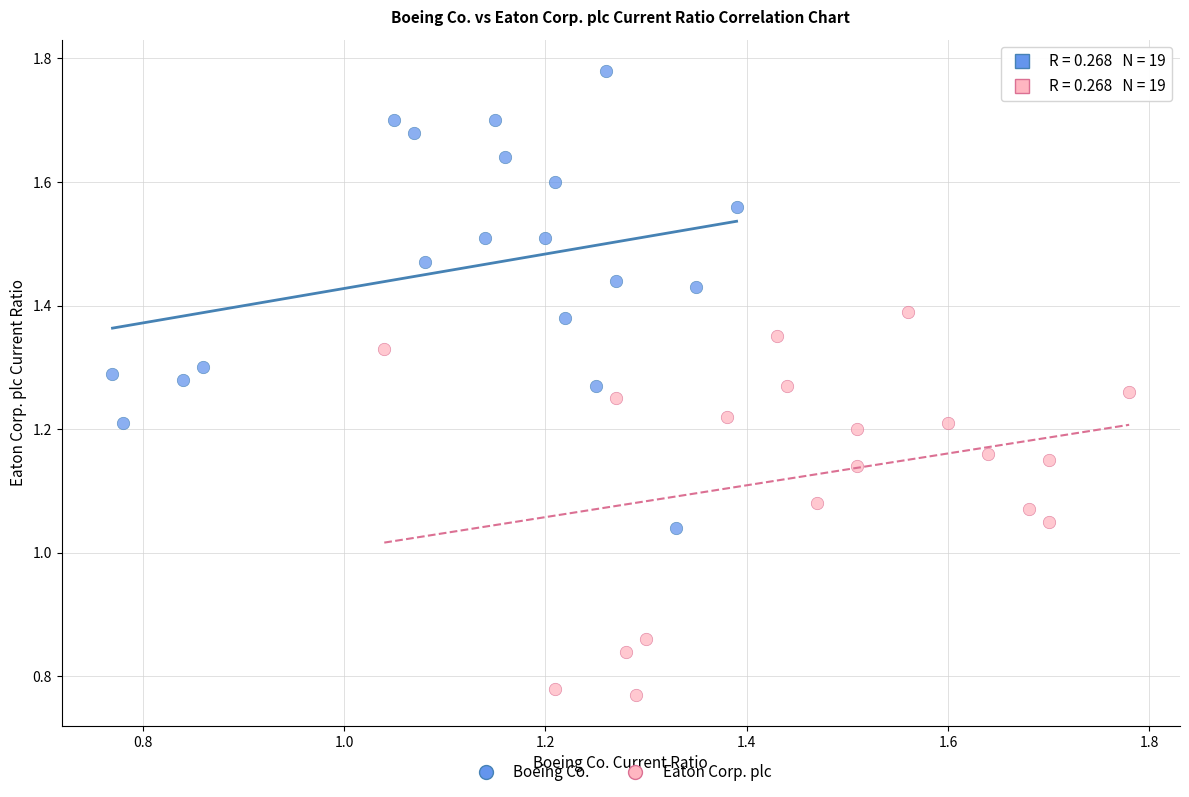

What are all the series names shown in the legend?

Boeing Co., Eaton Corp. plc